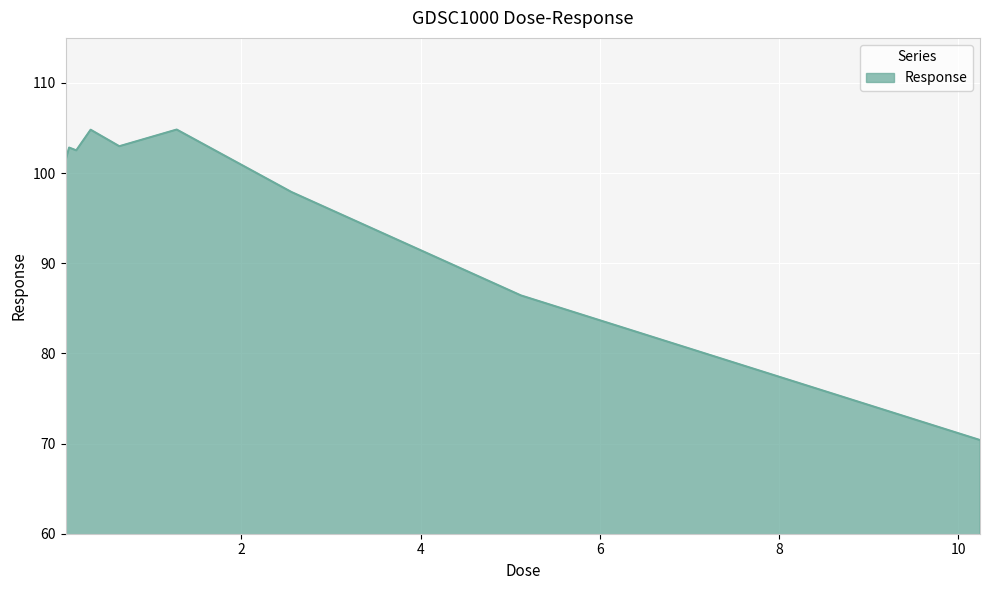

What is the average value?

97.1